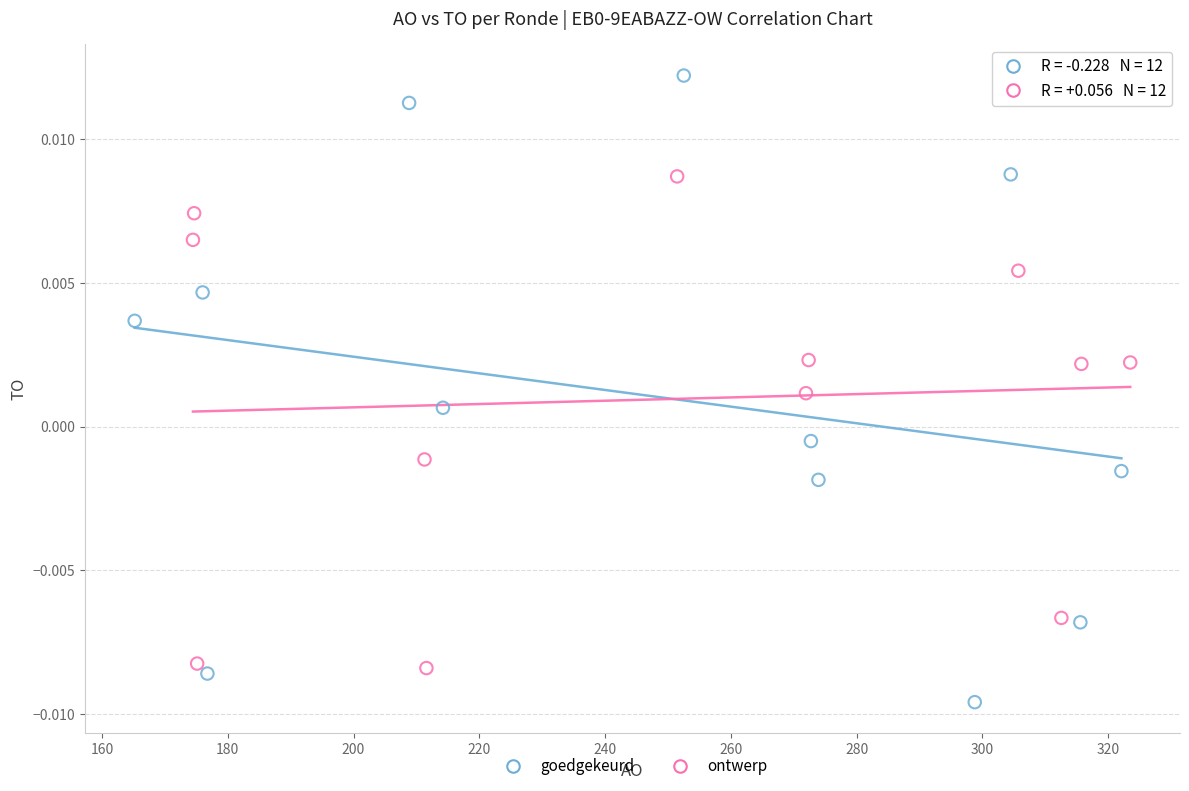

Which series has the largest Y range (max minus min)?

goedgekeurd